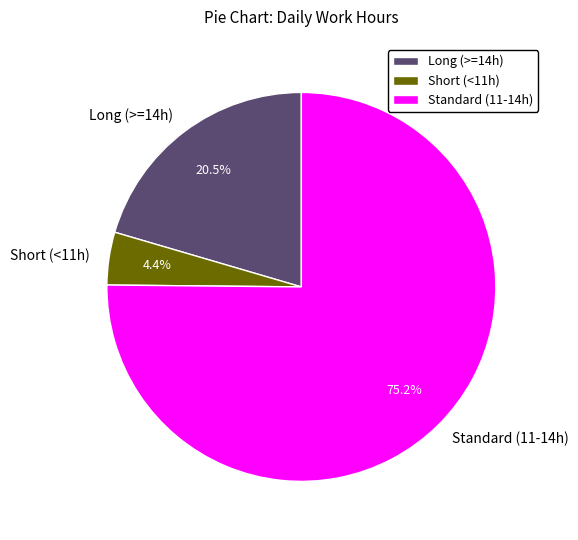

Rank the categories by value from lowest to highest.

Short (<11h), Long (>=14h), Standard (11-14h)